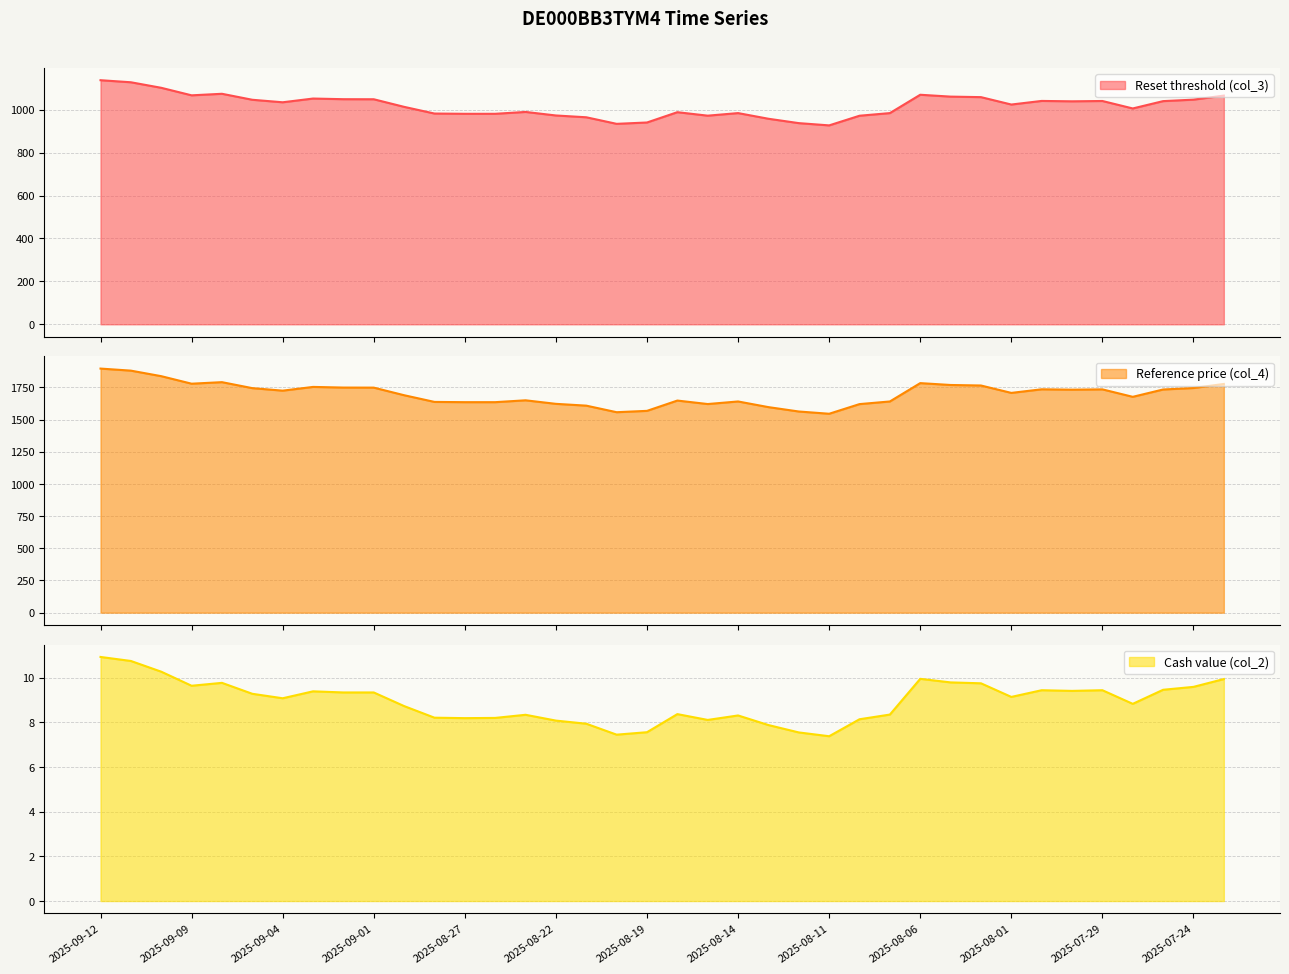

What is the average value of the Reference price (col_4) series?

1698.6